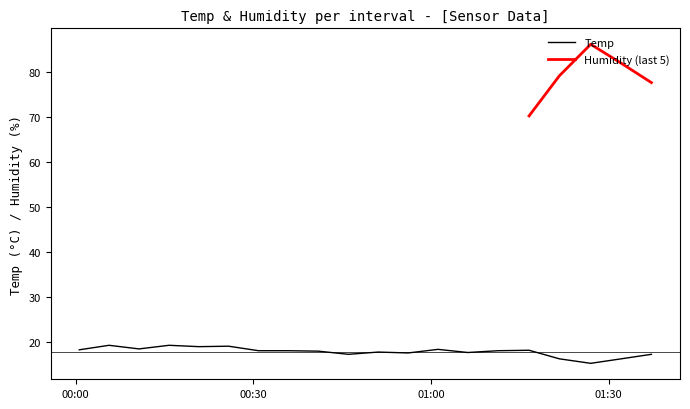

List the labels in order of value, smallest first.

2022/10/01 01:26:59, 2022/10/01 01:21:41, 2022/10/01 01:32:08, 2022/10/01 00:46:03, 2022/10/01 01:37:14, 2022/10/01 00:56:08, 2022/10/01 01:06:13, 2022/10/01 00:51:06, 2022/10/01 00:40:58, 2022/10/01 00:30:52, 2022/10/01 00:35:55, 2022/10/01 01:11:22, 2022/10/01 01:16:34, 2022/10/01 00:00:35, 2022/10/01 01:01:11, 2022/10/01 00:10:41, 2022/10/01 00:20:46, 2022/10/01 00:25:49, 2022/10/01 00:05:37, 2022/10/01 00:15:45